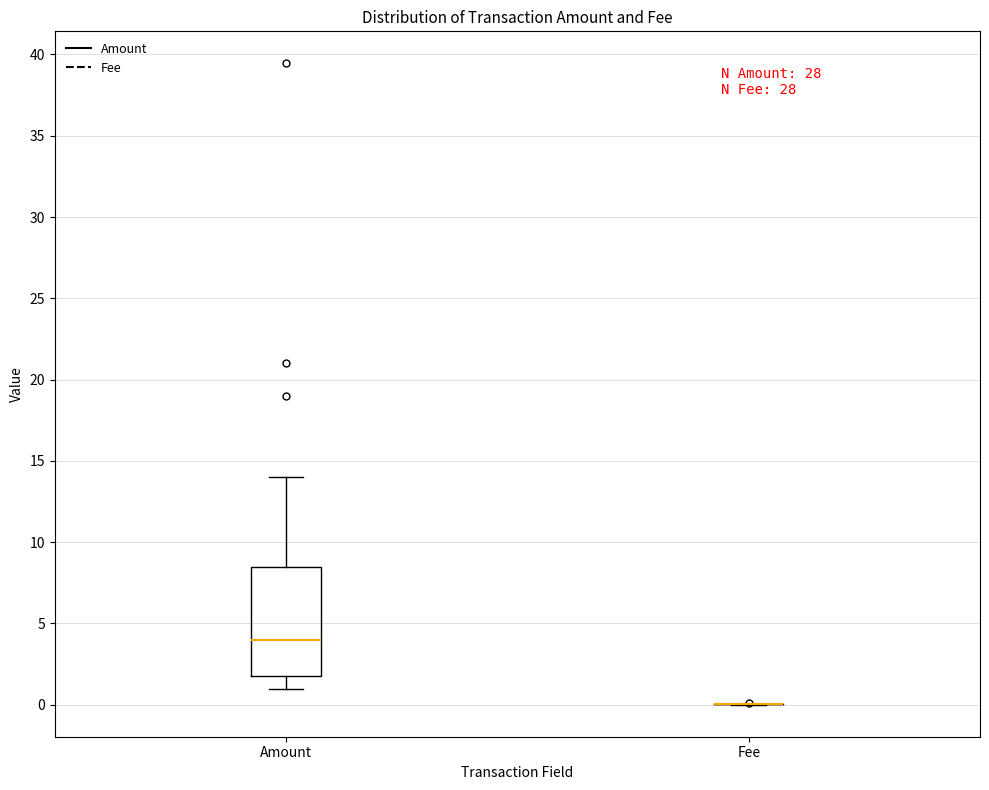

Reading left to right, read every box against the y-axis: the position of its median line, the range the box covers, and the ends of its whiskers. The values are not printed on the chart, so give them approximately, as read against the axis.

Amount: median 4.0, box 2.0 to 8.5, whiskers 1.0 to 14.0
Fee: box collapsed to a line at 0.0, whiskers 0.0 to 0.0